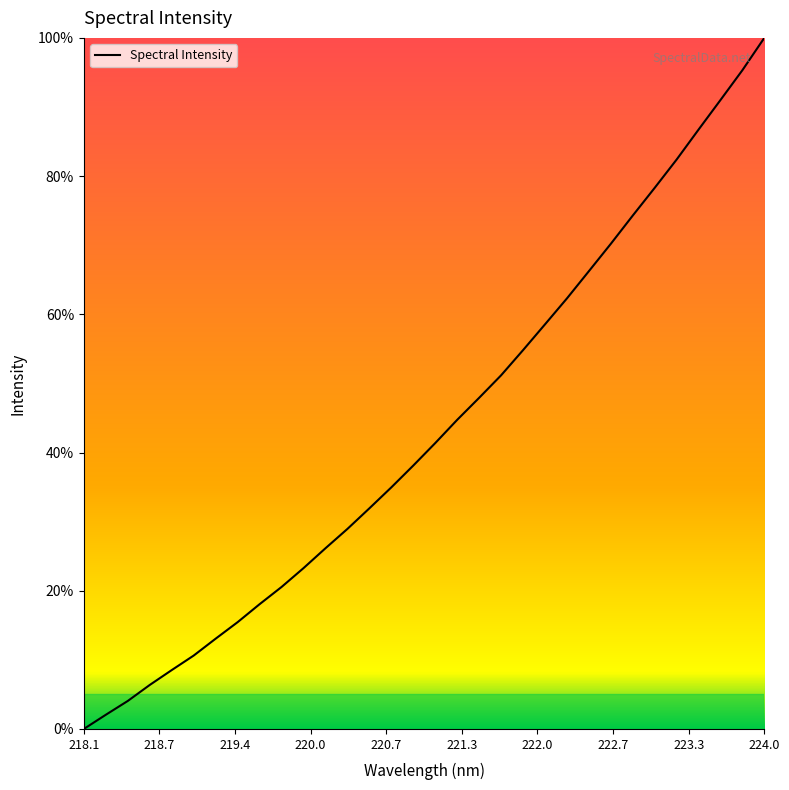

What is the difference between the maximum and minimum values?

100.0